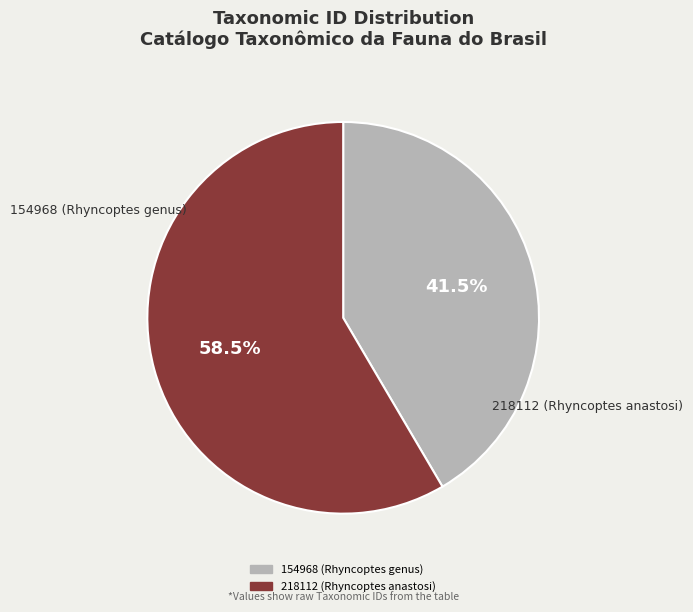

To the nearest percent, what is the difference between the 218112 (Rhyncoptes anastosi) and 154968 (Rhyncoptes genus) slice percentages?

17%